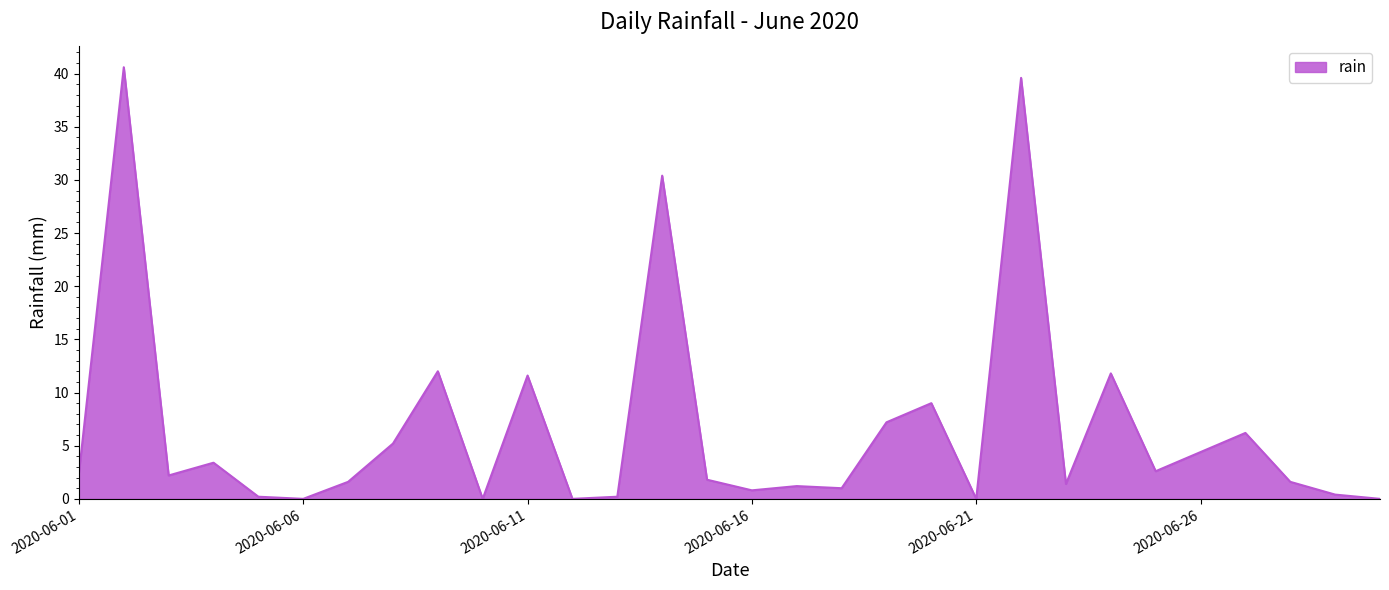

What is the greatest value displayed?

40.6